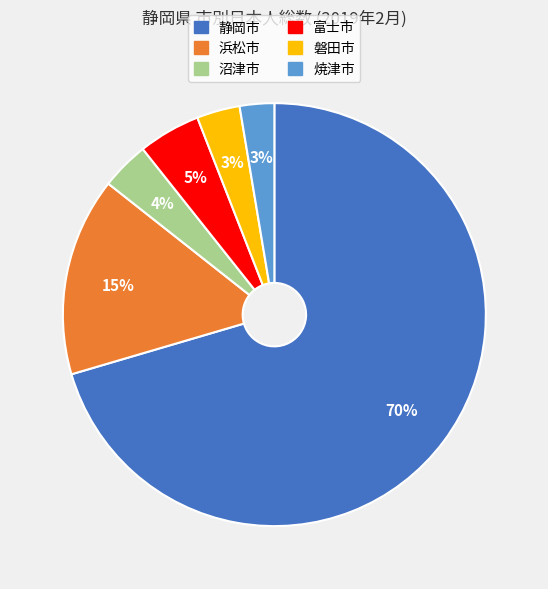

Combined, do 焼津市 and 富士市 account for over 50%?

No